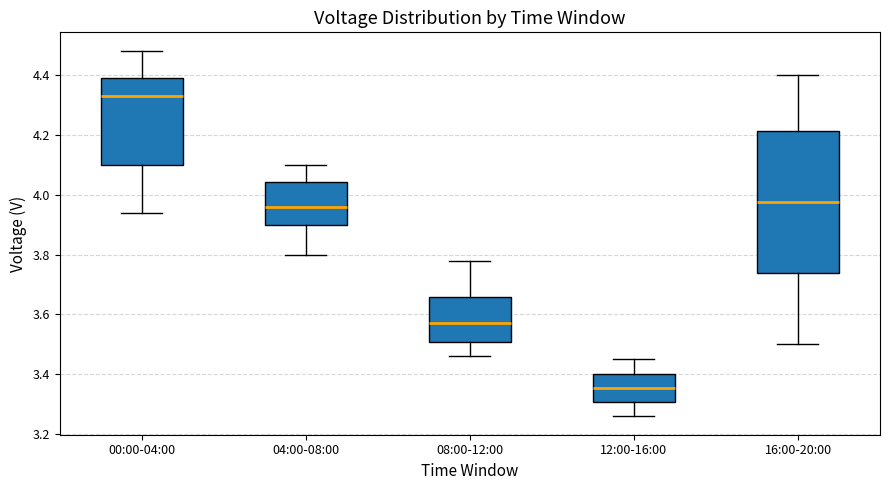

Reading left to right, read every box against the y-axis: the position of its median line, the range the box covers, and the ends of its whiskers. The values are not printed on the chart, so give them approximately, as read against the axis.

00:00-04:00: median 4.34, box 4.10 to 4.40, whiskers 3.94 to 4.48
04:00-08:00: median 3.96, box 3.90 to 4.04, whiskers 3.80 to 4.10
08:00-12:00: median 3.58, box 3.50 to 3.66, whiskers 3.46 to 3.78
12:00-16:00: median 3.36, box 3.30 to 3.40, whiskers 3.26 to 3.46
16:00-20:00: median 3.98, box 3.74 to 4.22, whiskers 3.50 to 4.40